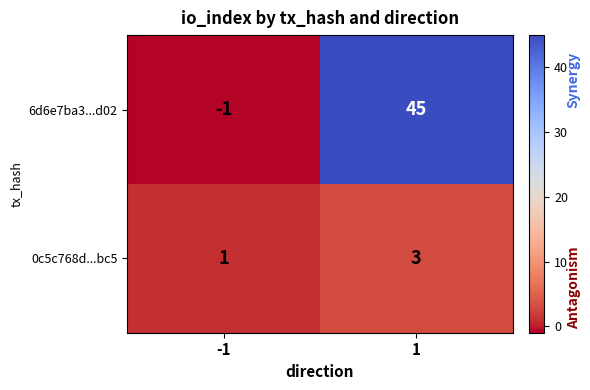

Reading left to right, transcribe all the data shown in this chart.

6d6e7ba3...d02: -1	45
0c5c768d...bc5: 1	3